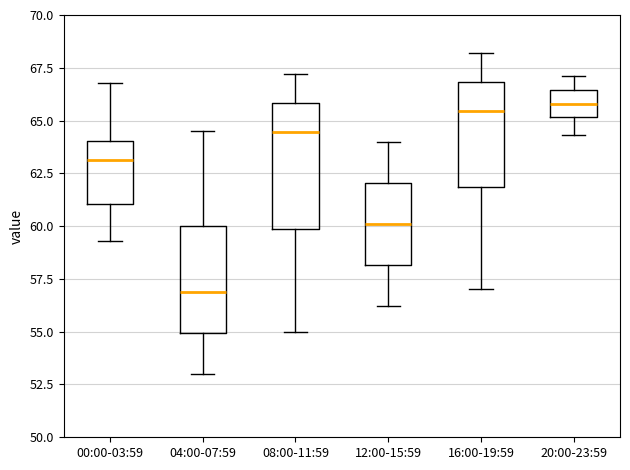

Comparing the boxes themselves (not the whiskers), which one is the tallest?

08:00-11:59